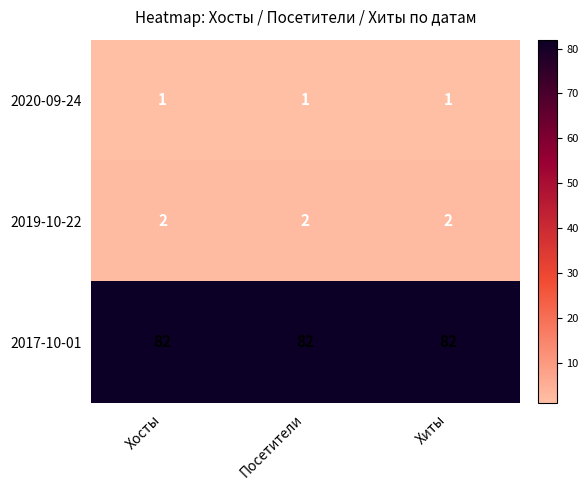

What is the maximum value shown in the chart?

82